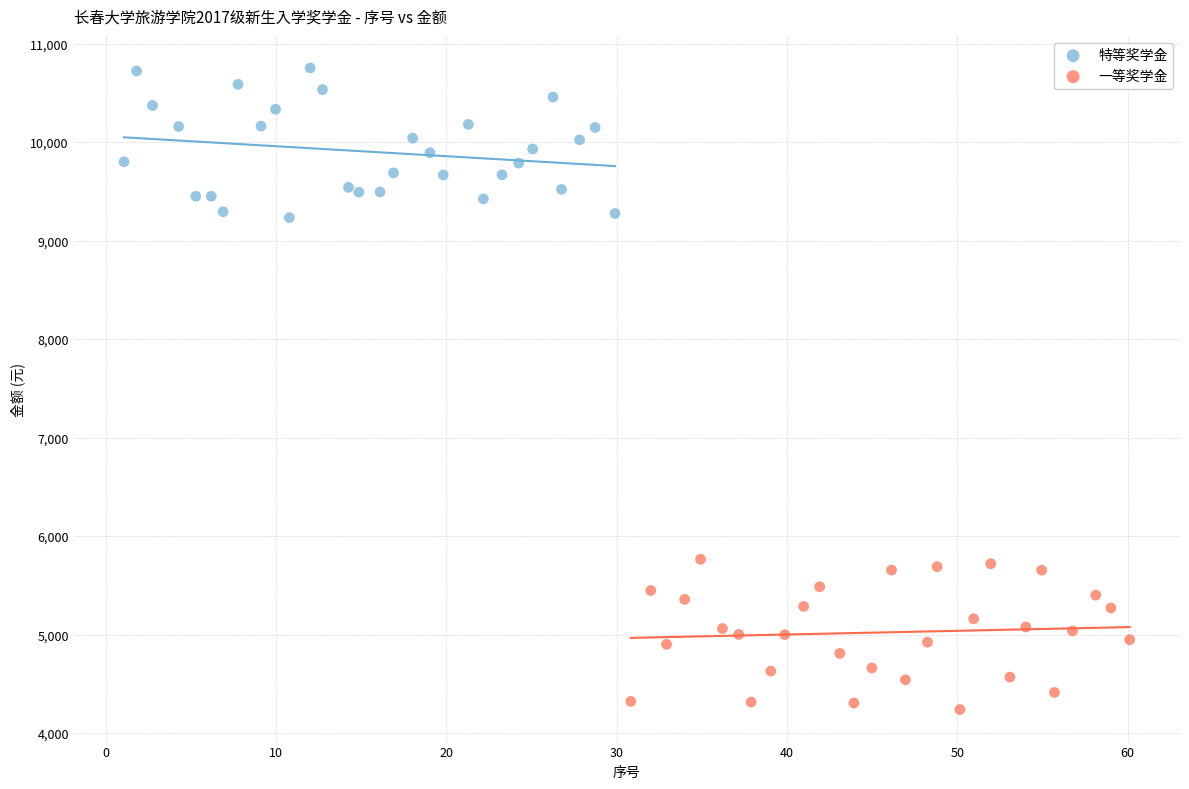

Which series contains the highest Y value?

特等奖学金